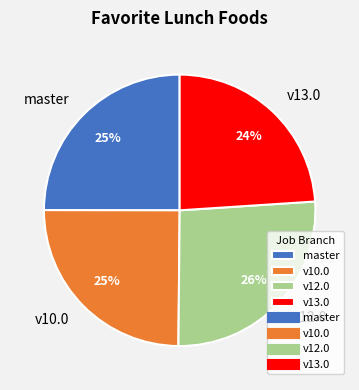

What is the largest slice in the pie chart?

v12.0